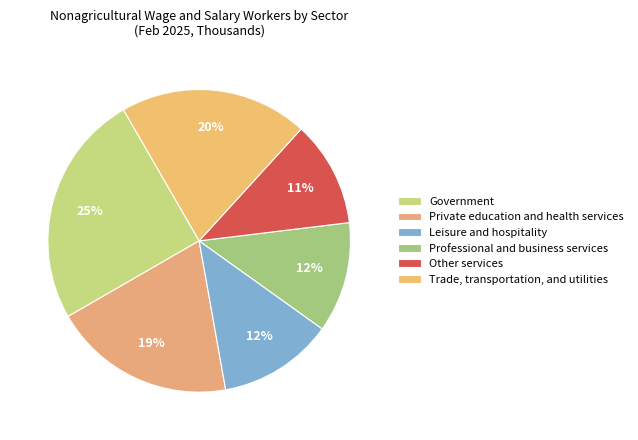

True or false: Government accounts for 25% of the total.

True